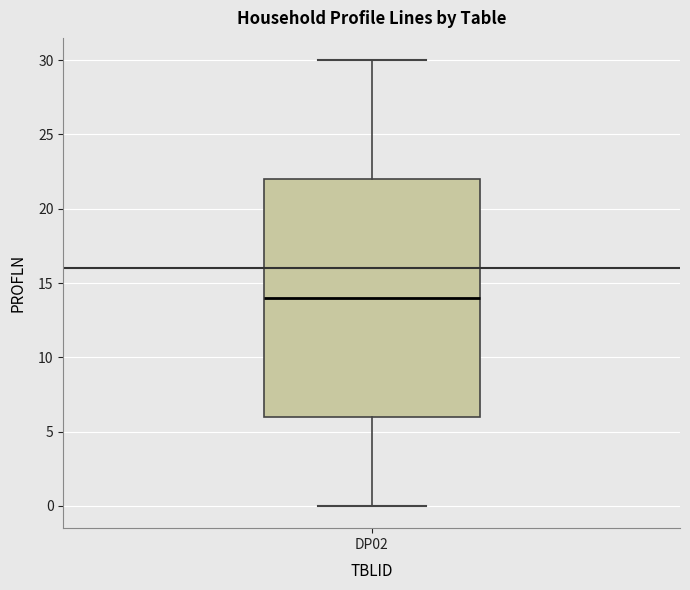

Transcribe this box plot: give where the median line is, the range the box spans, and where the two whiskers end, as read against the y-axis. The values are not printed on the chart, so give them approximately, as read against the axis.

median 14, box 6 to 22, whiskers 0 to 30